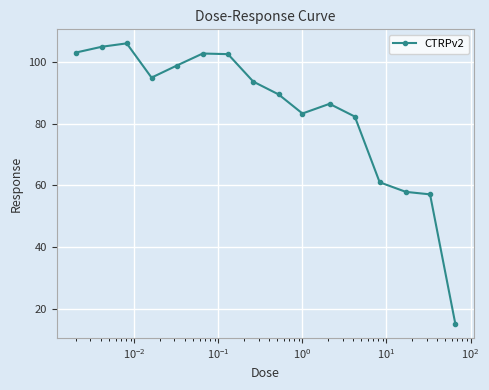

What is the difference between the maximum and minimum values?

91.1